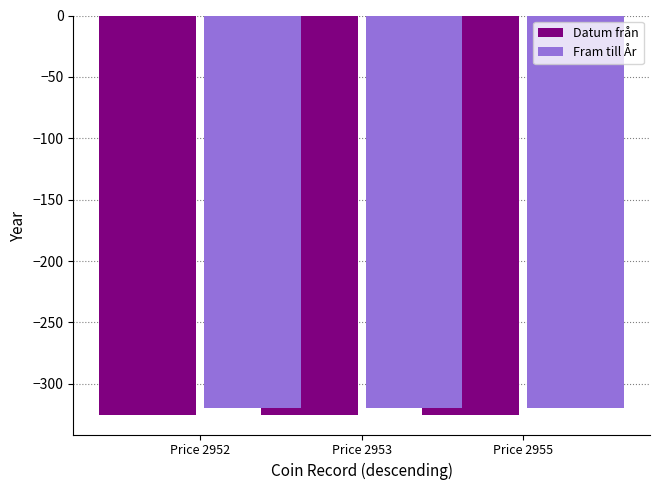

Which series has the largest total across all categories?

Fram till År